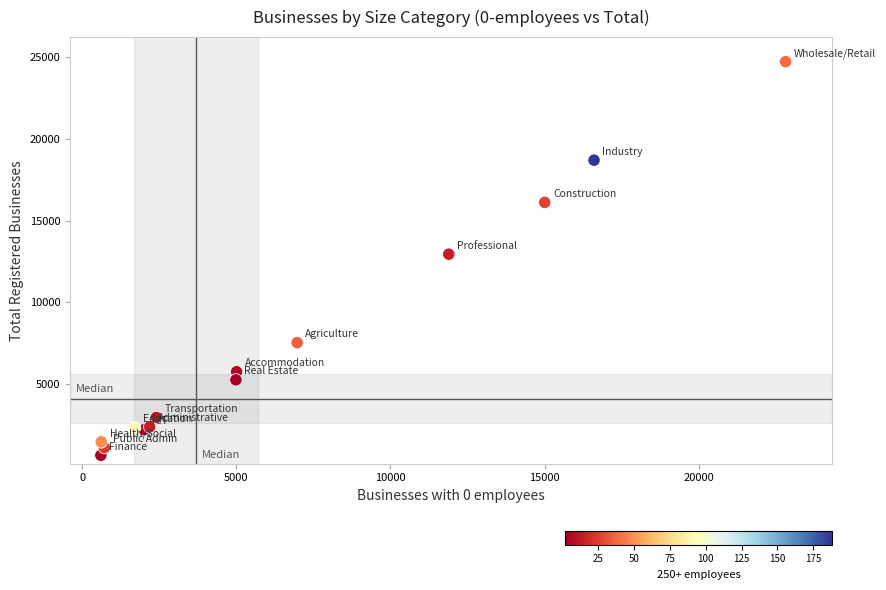

What Y value in the scatter plot is closest to 12681?

12945